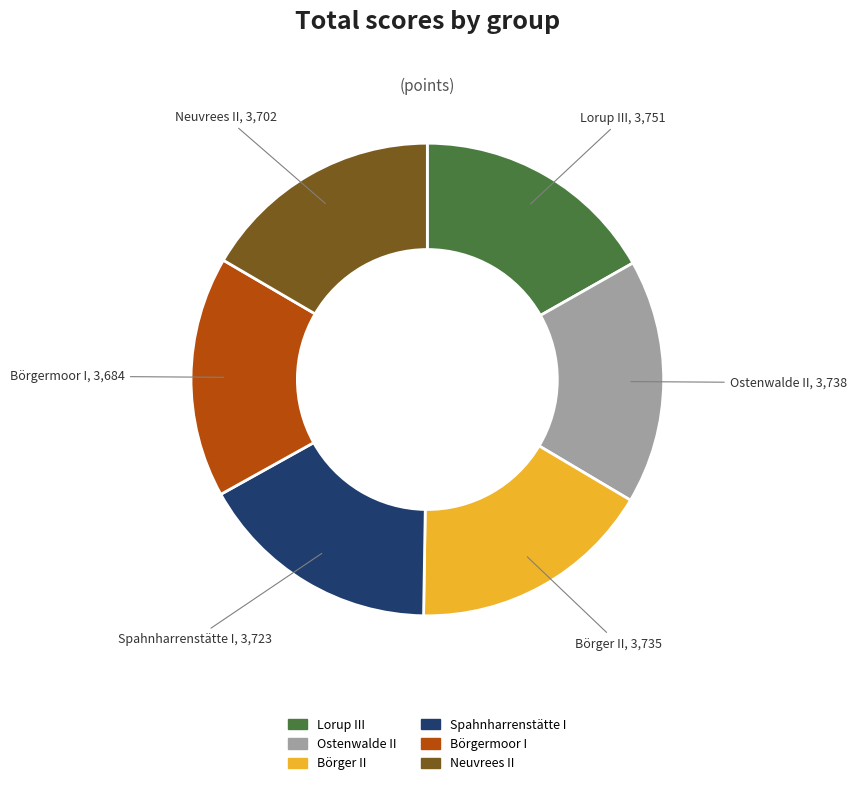

Is there any slice that represents more than half of the pie?

No